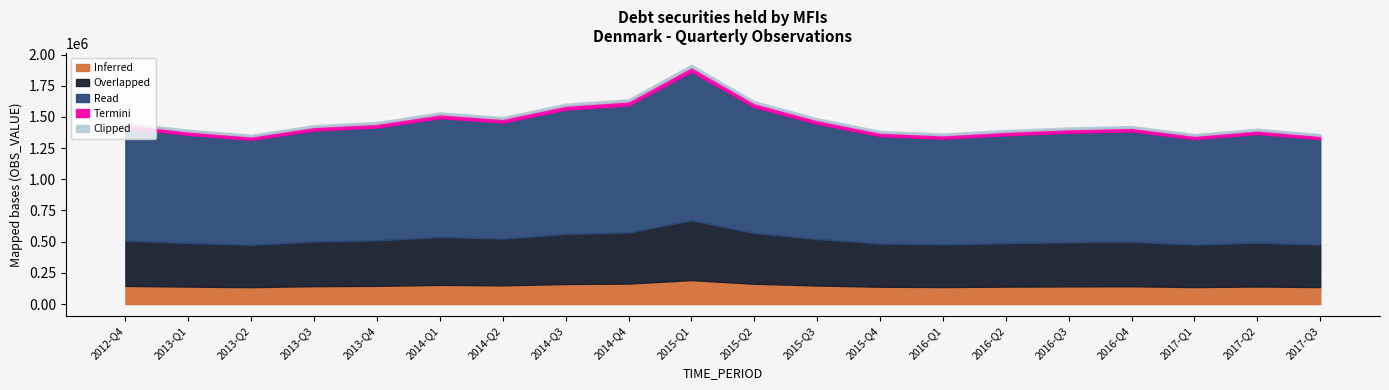

Reading left to right, extract all data points from this chart.

1455073	1397680	1357164	1433918	1459146	1536150	1499374	1606079	1641032	1918519	1626635	1489050	1387592	1366809	1394986	1415697	1426733	1362814	1405369	1361690